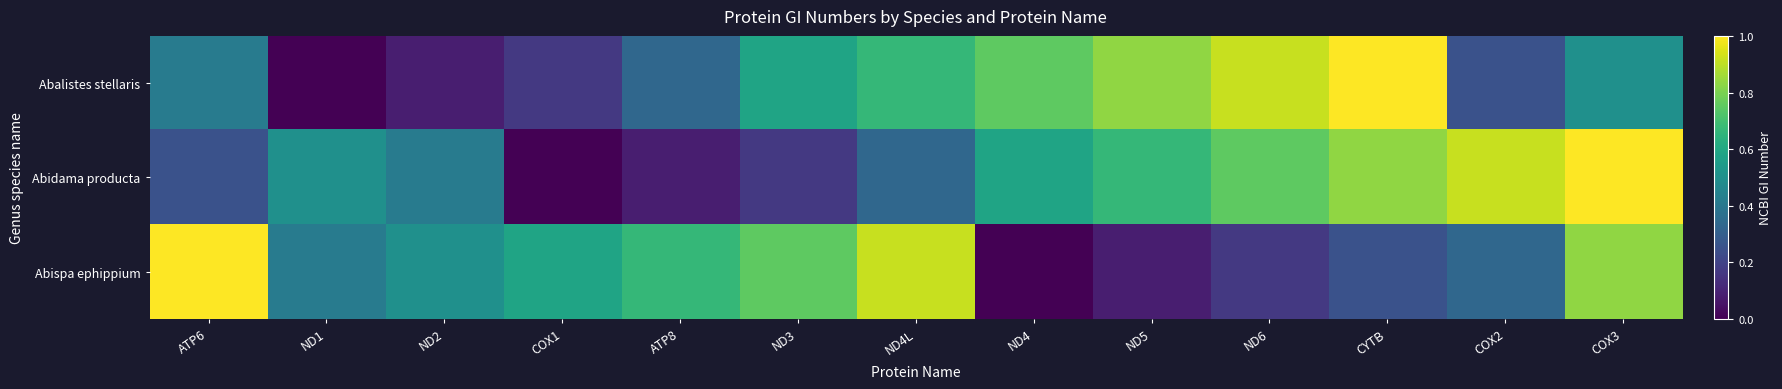

At which category is the sum across all series the highest?

COX3